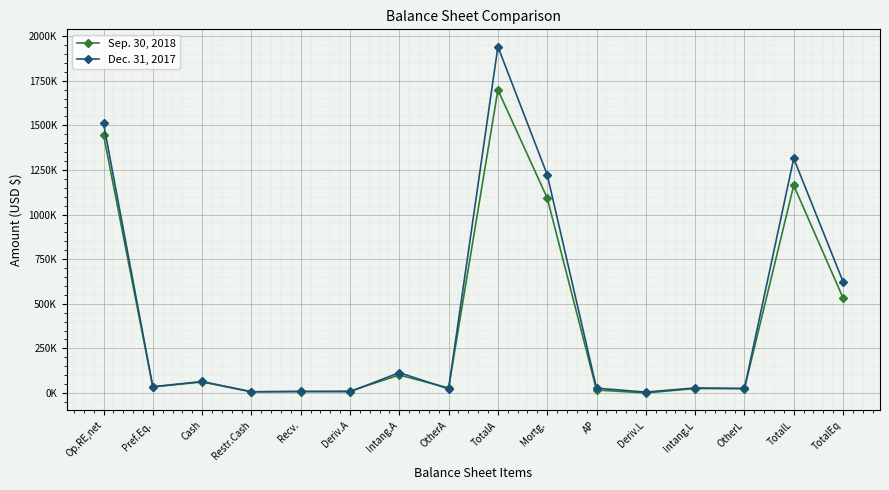

List the series in order of their overall mean, lowest first.

Sep. 30, 2018, Dec. 31, 2017